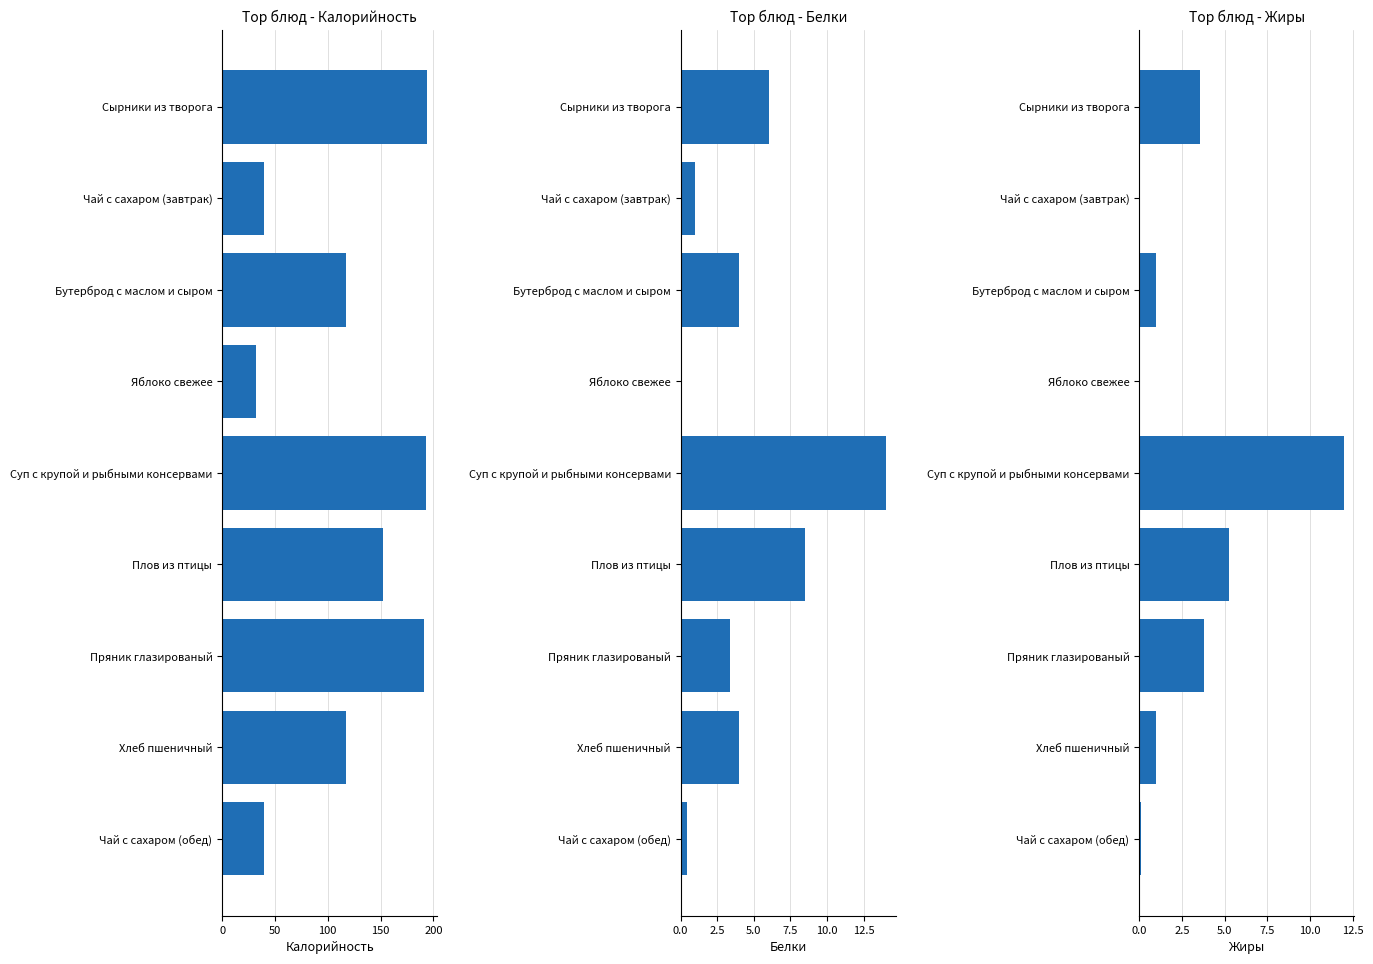

What is the total value across all series at Чай с сахаром (обед)?

40.5